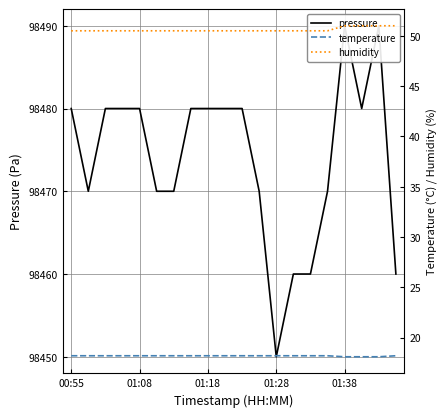

What is the highest value of the pressure series?

98490.0